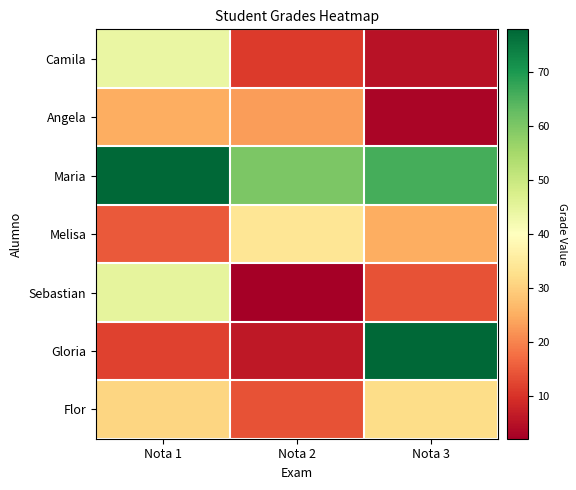

What is the spread (max minus min) of values at Nota 1?

66